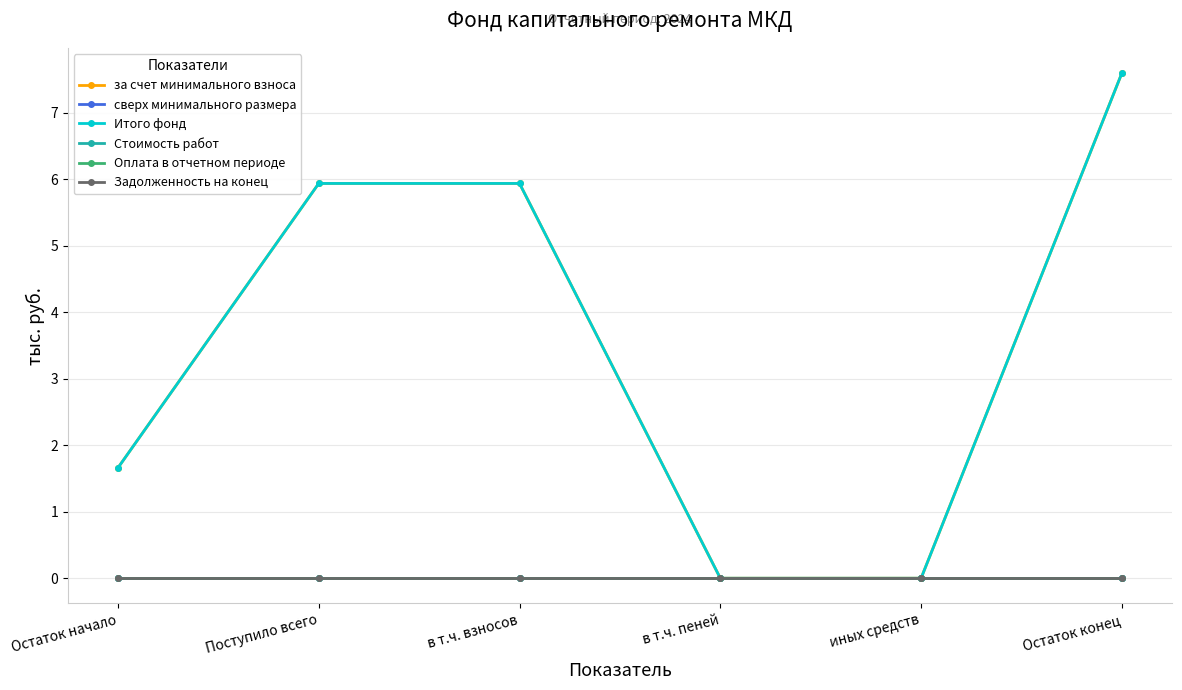

Count the за счет минимального взноса values in the range 0 to 5.

3